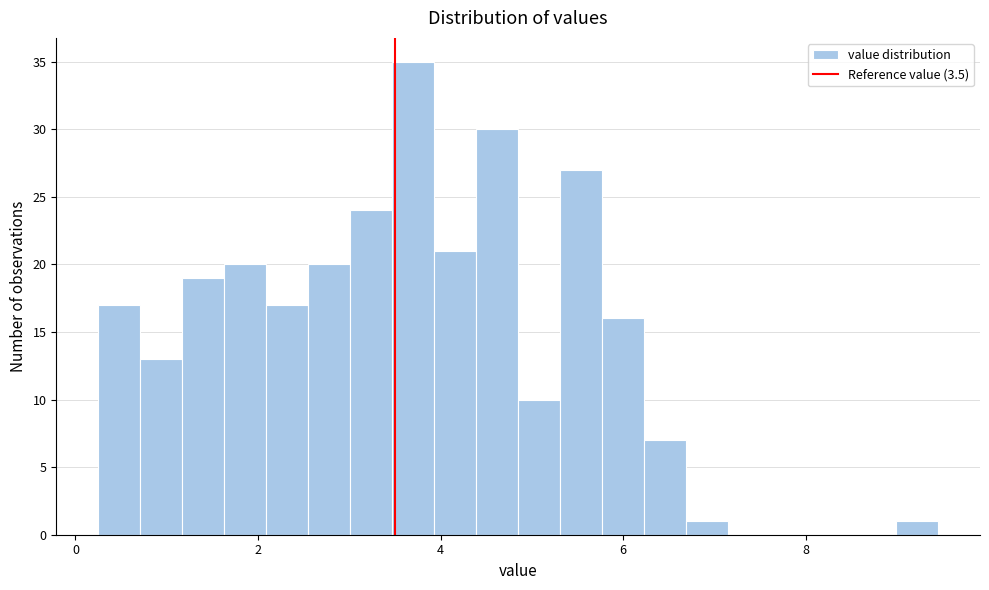

Read against the x-axis, roughly where is the centre of the tallest bar?

3.8